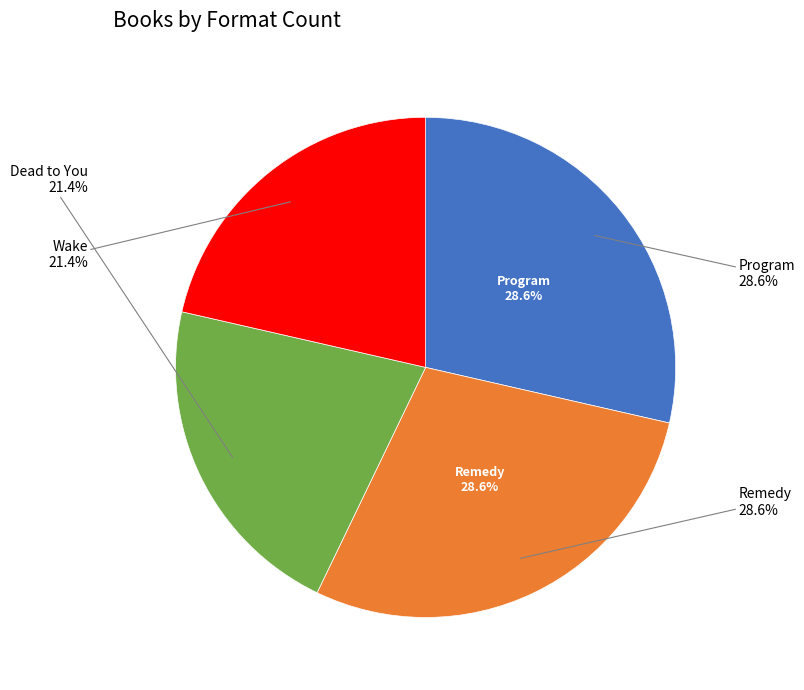

Does Wake account for over 50% of the chart?

No